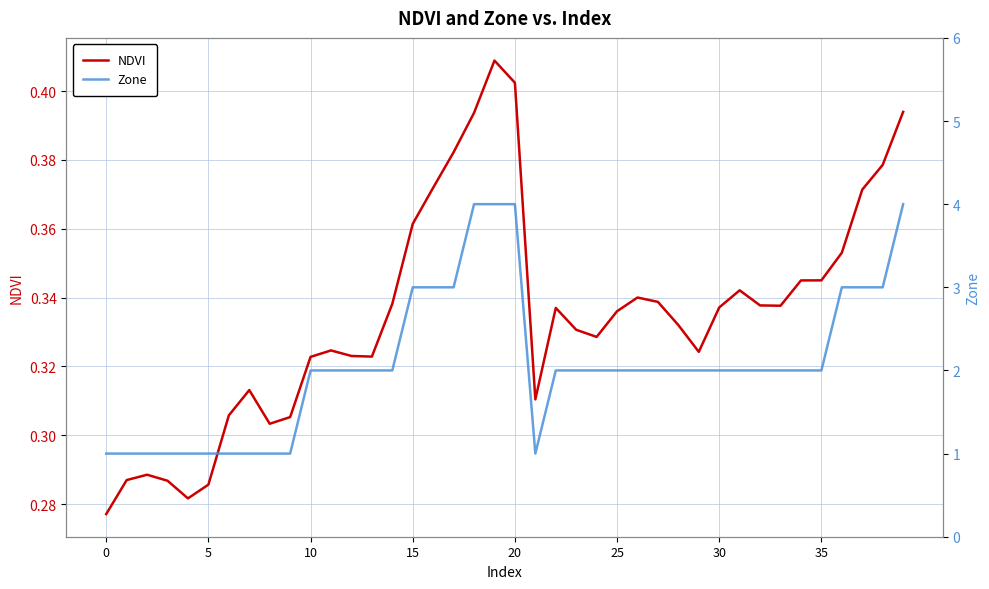

True or false: Zone and NDVI cross at least once.

False